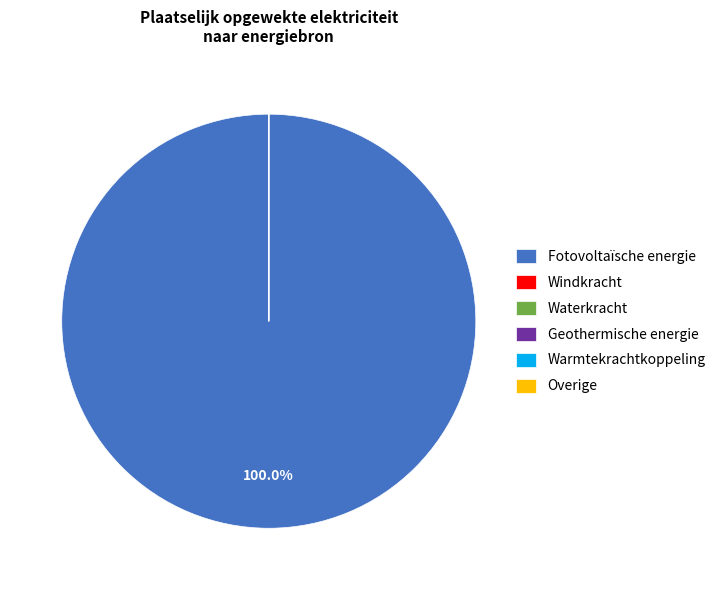

What percentage is the Fotovoltaïsche energie slice, to the nearest percent?

100%